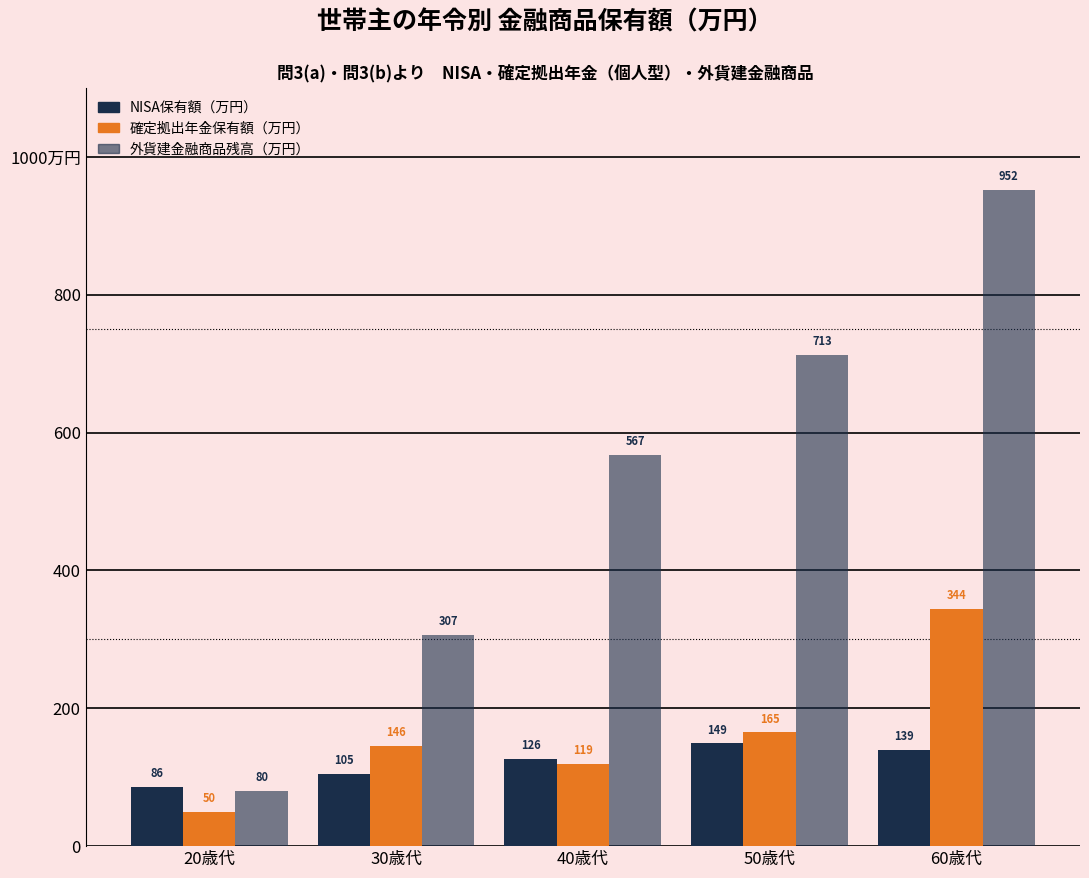

Does the chart contain stacked bars?

No